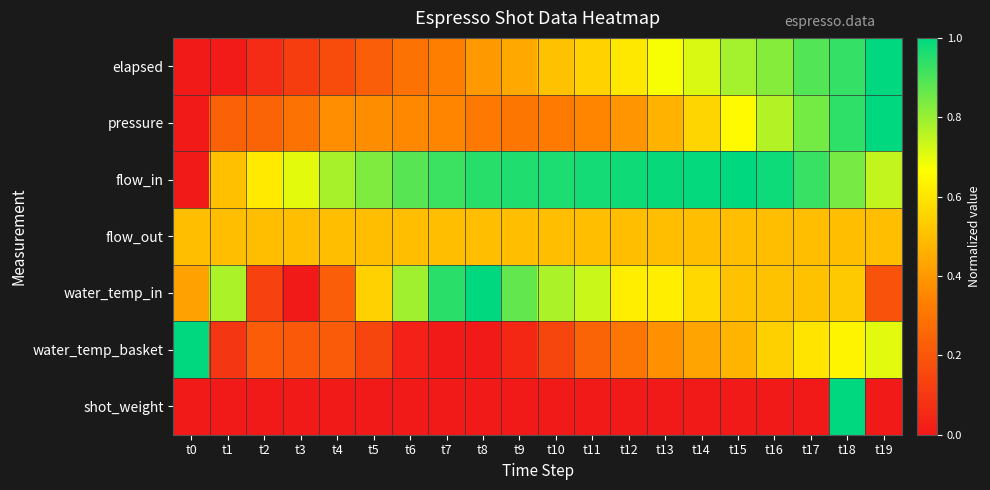

Reading right to left, what are all the values shown in this chart?

elapsed: t19=1.0	t18=0.9	t17=0.9	t16=0.8	t15=0.8	t14=0.7	t13=0.7	t12=0.6	t11=0.5	t10=0.5	t9=0.4	t8=0.4	t7=0.3	t6=0.3	t5=0.2	t4=0.2	t3=0.1	t2=0.1	t1=0.0	t0=0.0
pressure: t19=1.0	t18=0.9	t17=0.8	t16=0.8	t15=0.7	t14=0.6	t13=0.5	t12=0.4	t11=0.3	t10=0.3	t9=0.3	t8=0.3	t7=0.3	t6=0.4	t5=0.4	t4=0.4	t3=0.3	t2=0.2	t1=0.2	t0=0.0
flow_in: t19=0.7	t18=0.8	t17=0.9	t16=1.0	t15=1.0	t14=1.0	t13=1.0	t12=1.0	t11=1.0	t10=1.0	t9=1.0	t8=0.9	t7=0.9	t6=0.9	t5=0.8	t4=0.8	t3=0.7	t2=0.6	t1=0.5	t0=0.0
flow_out: t19=0.5	t18=0.5	t17=0.5	t16=0.5	t15=0.5	t14=0.5	t13=0.5	t12=0.5	t11=0.5	t10=0.5	t9=0.5	t8=0.5	t7=0.5	t6=0.5	t5=0.5	t4=0.5	t3=0.5	t2=0.5	t1=0.5	t0=0.5
water_temp_in: t19=0.2	t18=0.5	t17=0.5	t16=0.5	t15=0.5	t14=0.6	t13=0.6	t12=0.6	t11=0.7	t10=0.8	t9=0.9	t8=1.0	t7=0.9	t6=0.8	t5=0.5	t4=0.2	t3=0.0	t2=0.1	t1=0.8	t0=0.4
water_temp_basket: t19=0.7	t18=0.6	t17=0.6	t16=0.5	t15=0.5	t14=0.4	t13=0.4	t12=0.3	t11=0.2	t10=0.1	t9=0.0	t8=0.0	t7=0.0	t6=0.0	t5=0.1	t4=0.2	t3=0.2	t2=0.2	t1=0.1	t0=1.0
shot_weight: t19=0.0	t18=1.0	t17=0.0	t16=0.0	t15=0.0	t14=0.0	t13=0.0	t12=0.0	t11=0.0	t10=0.0	t9=0.0	t8=0.0	t7=0.0	t6=0.0	t5=0.0	t4=0.0	t3=0.0	t2=0.0	t1=0.0	t0=0.0